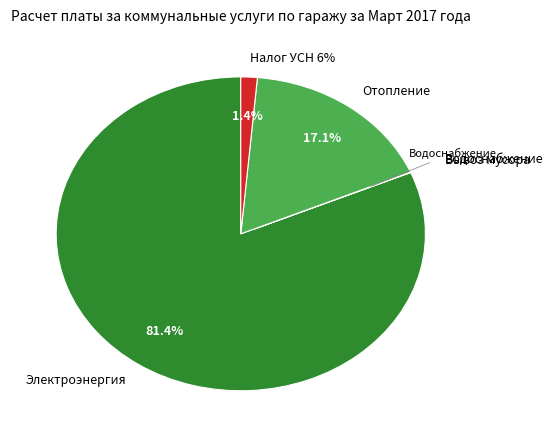

Rank the categories by value from highest to lowest.

Электроэнергия, Отопление, Налог УСН 6%, Вывоз мусора, Водоснабжение